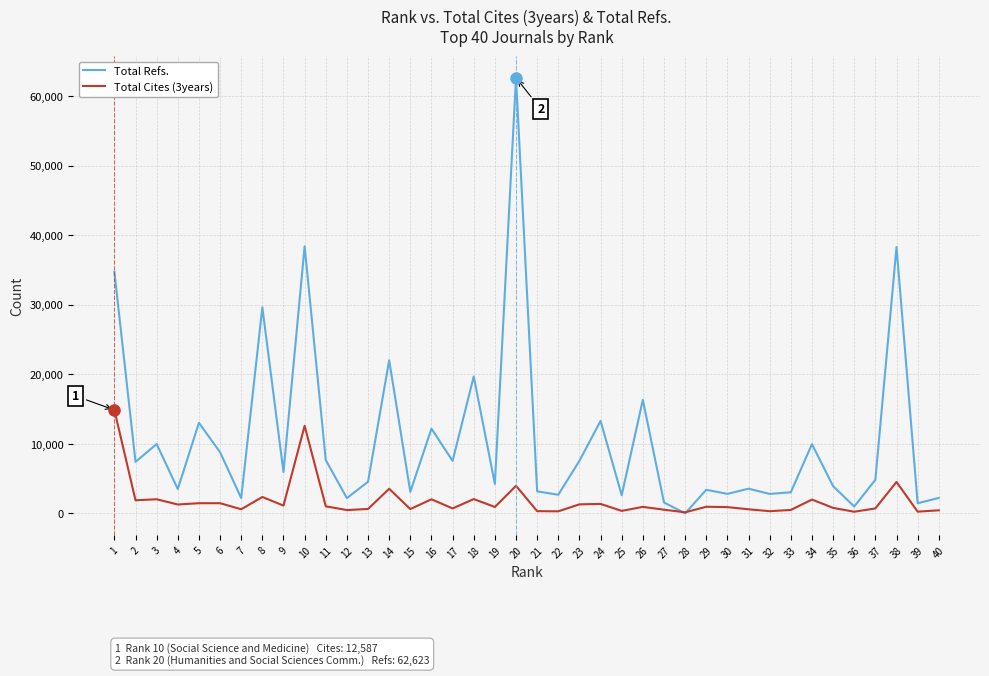

The Total Refs. series shows 3498 at 4. True or false?

True